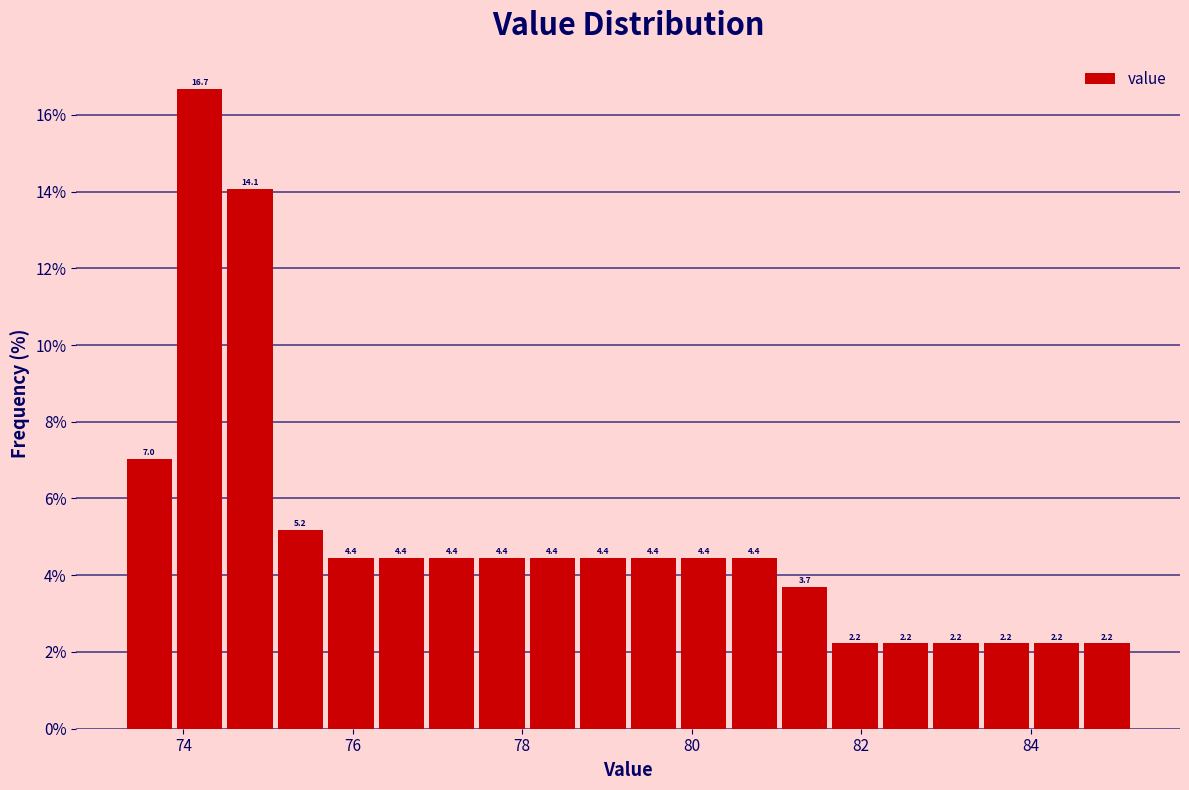

Around what value on the x-axis is the tallest bar? Give the approximate position of its centre, as read against the axis.

74.2